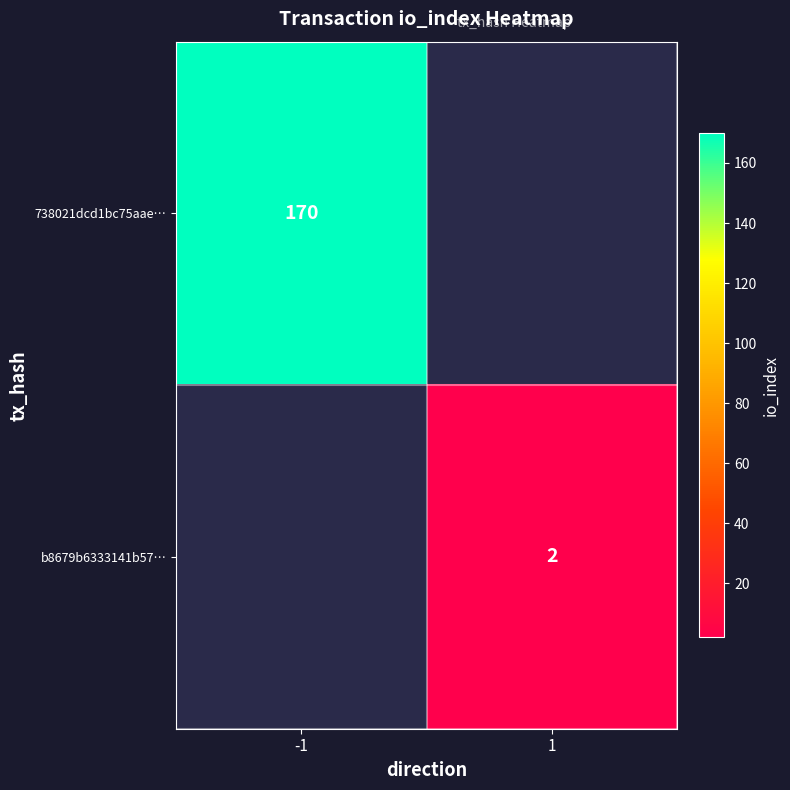

Count the number of data series in this chart.

2